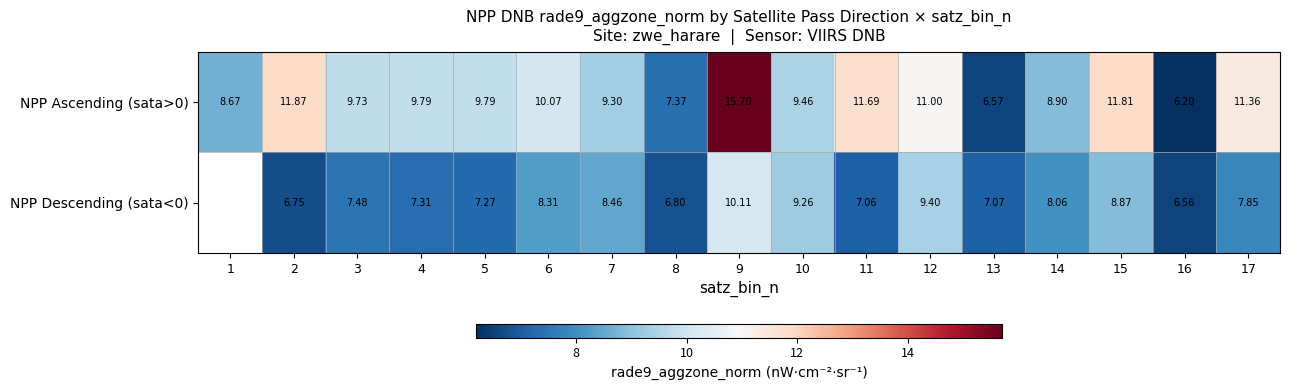

The NPP Descending (sata<0) series shows 7.3 at 4. True or false?

True